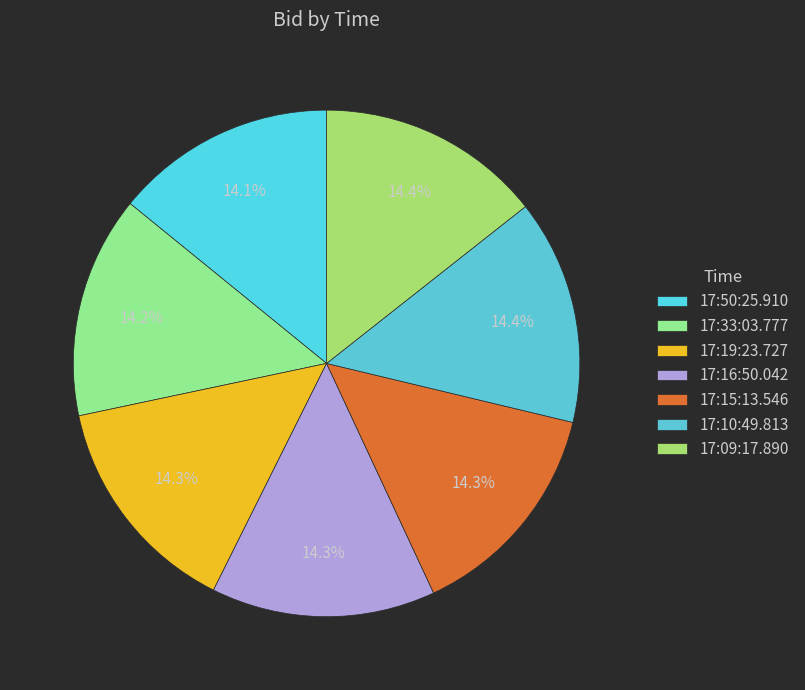

True or false: 17:50:25.910 accounts for 14% of the total.

True